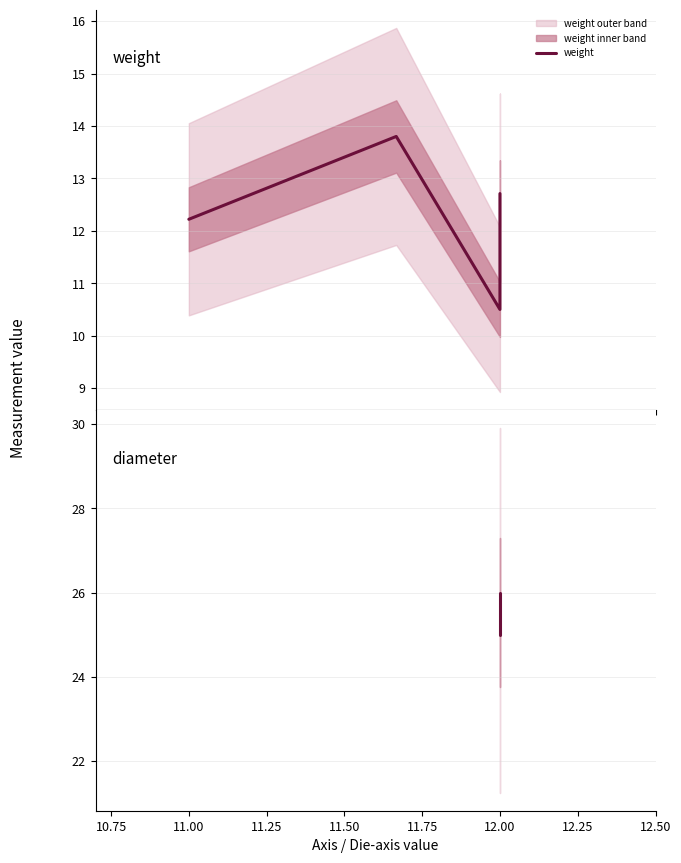

How many distinct data groups are displayed?

2